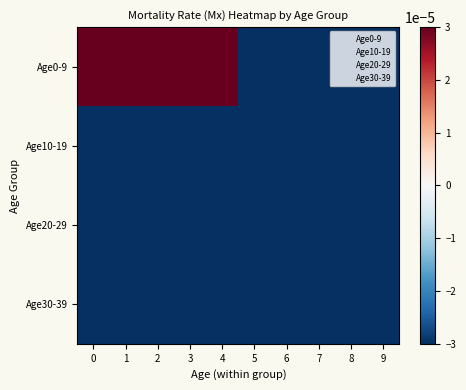

At which category does the chart reach its minimum across all series?

3